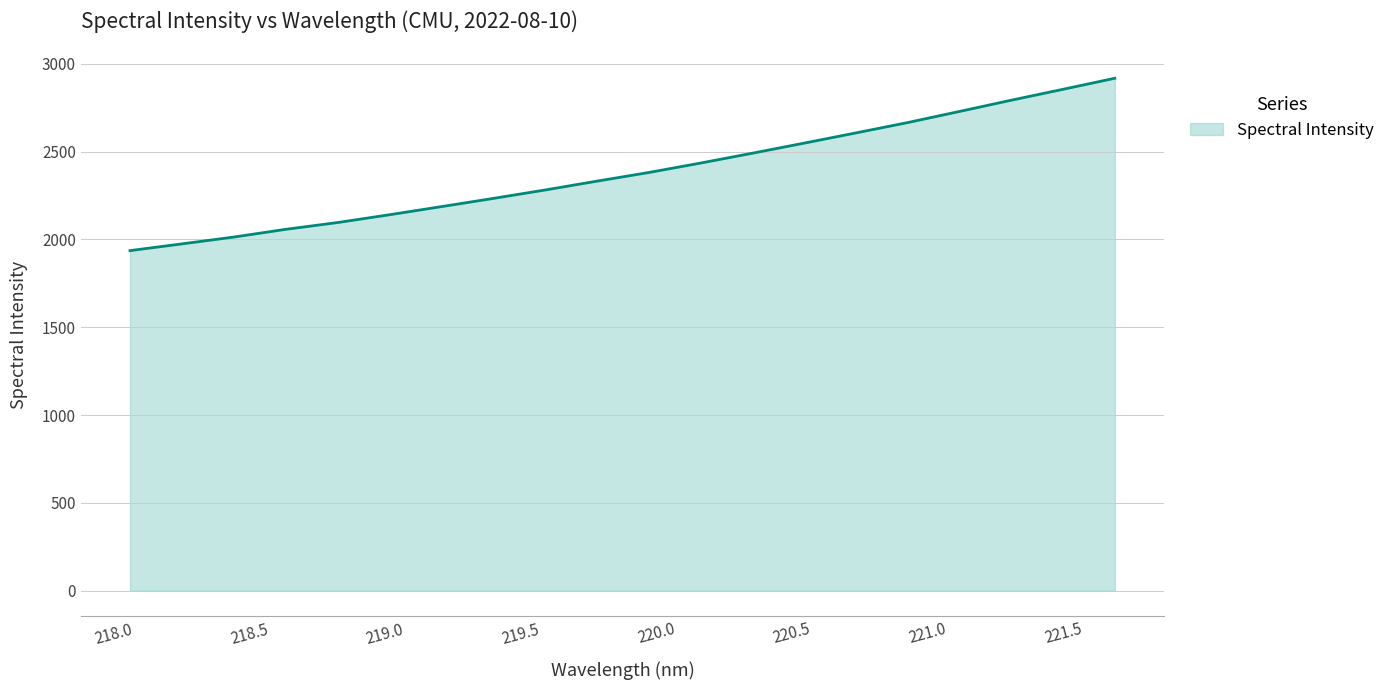

What is the difference between the maximum and minimum values?

981.4